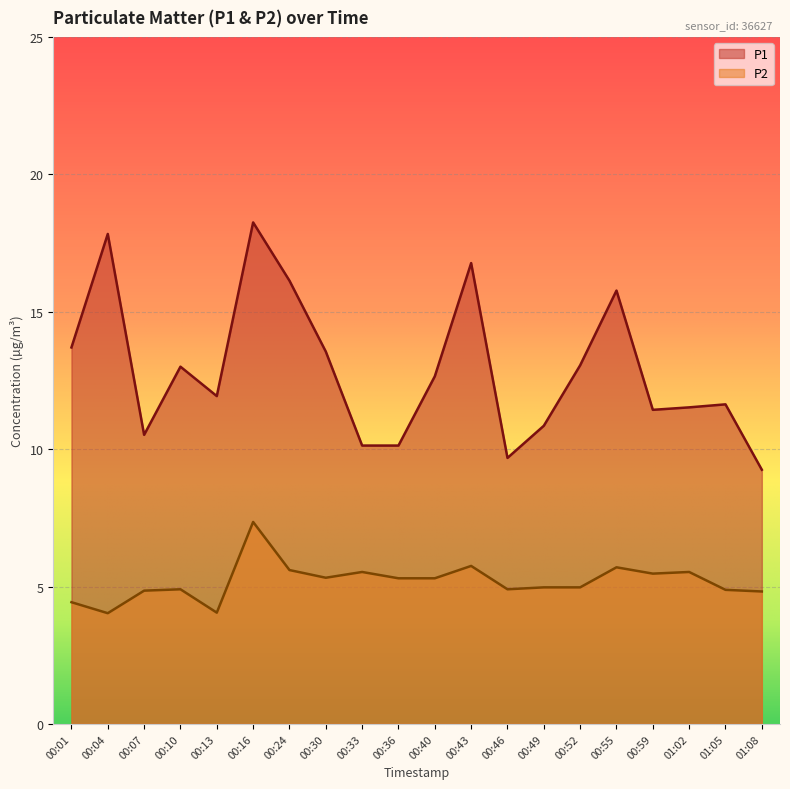

How many values in the P2 series are below 5?

10